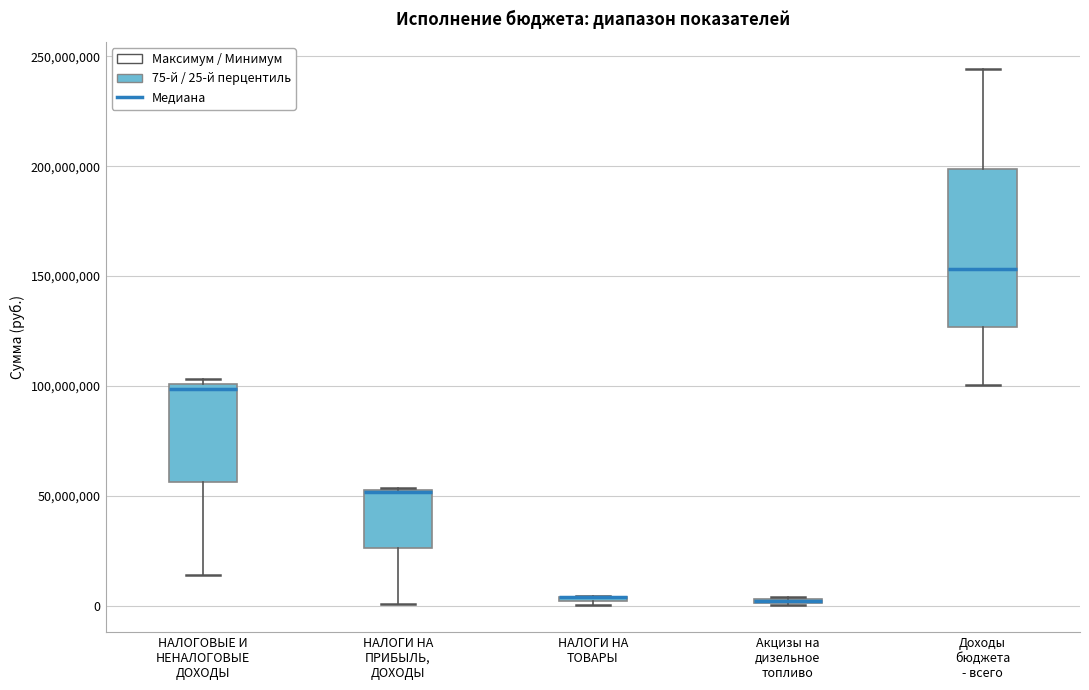

Where is the lower edge of the box for НАЛОГИ НА ТОВАРЫ on the y-axis? The values are not printed on the chart, so give them approximately, as read against the axis.

0